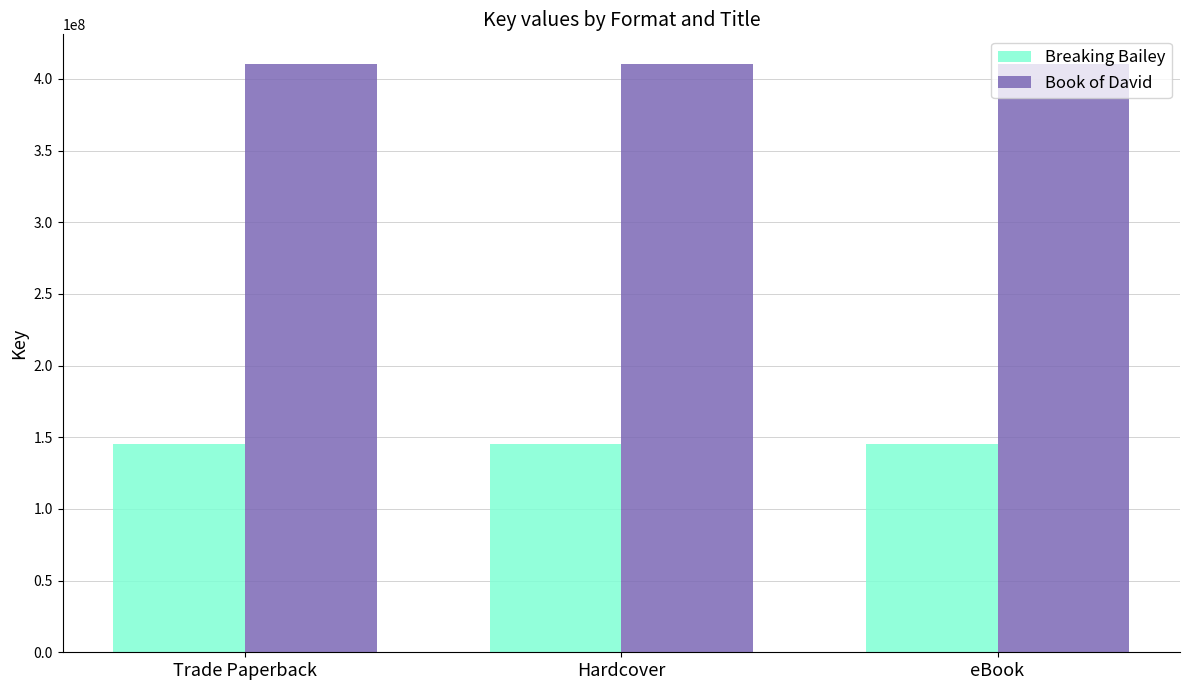

What is the value of the Book of David bar at the 1st from the left?

410550899